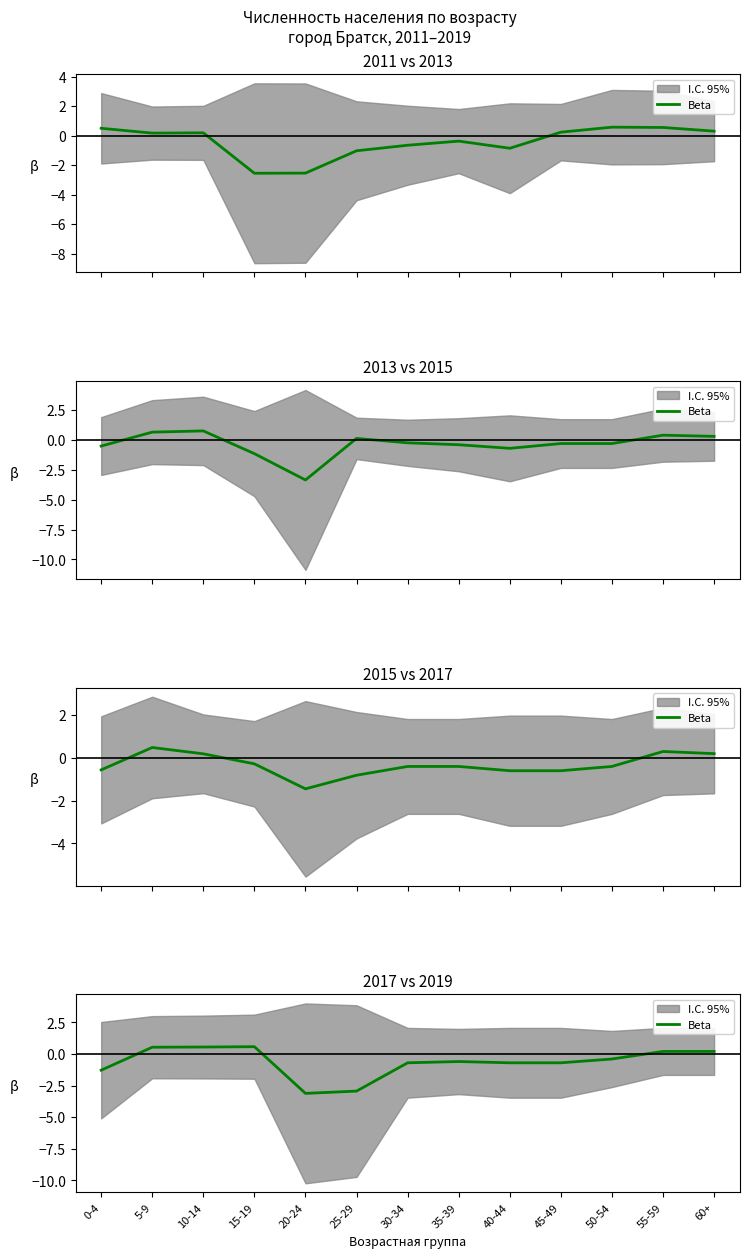

What is the change in value from 25-29 to 40-44?

+2.2